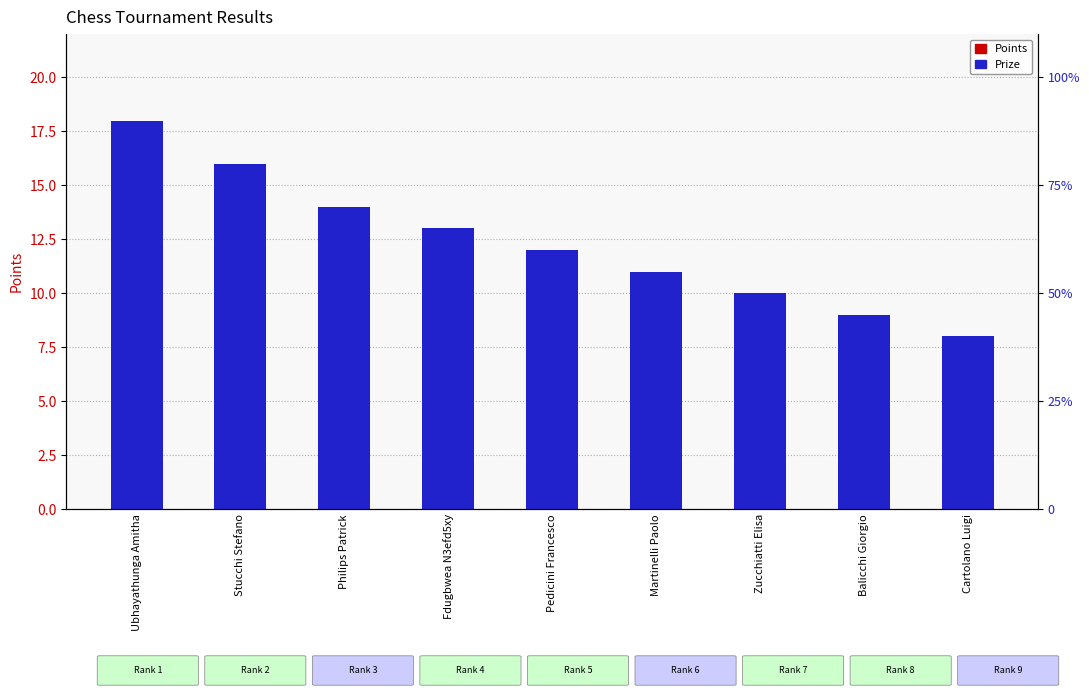

What is the value of the Points bar at the 2nd from the left?

14